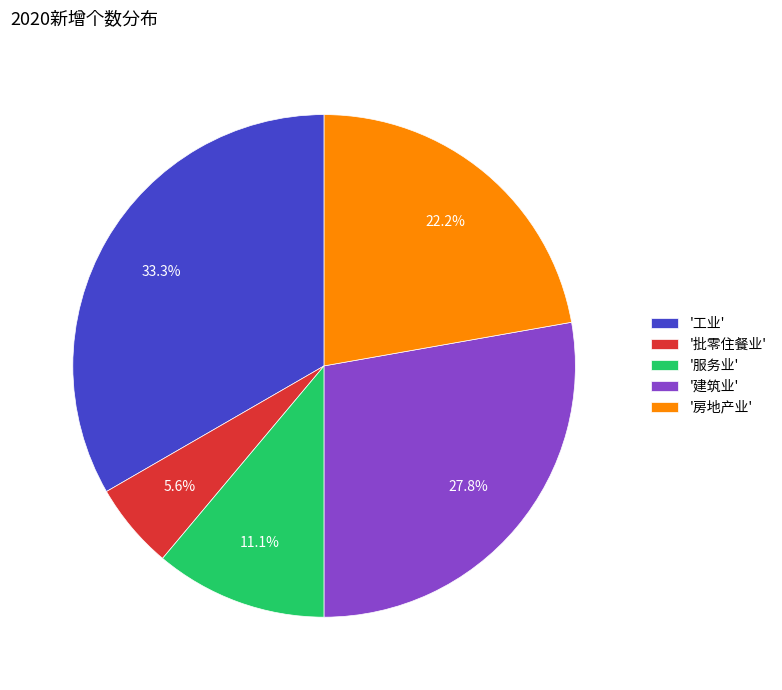

Which slice is the largest?

'工业'